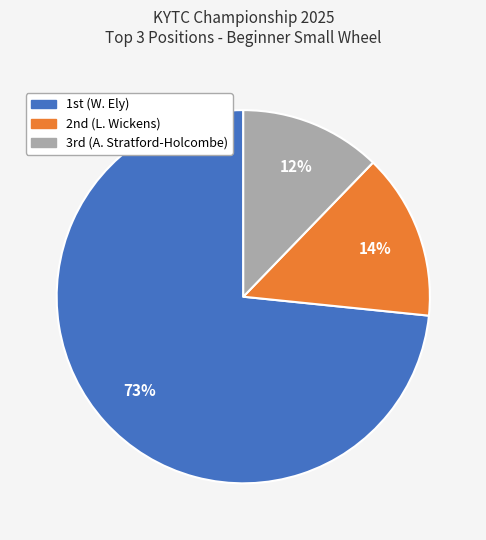

Is there a majority slice in this chart?

Yes